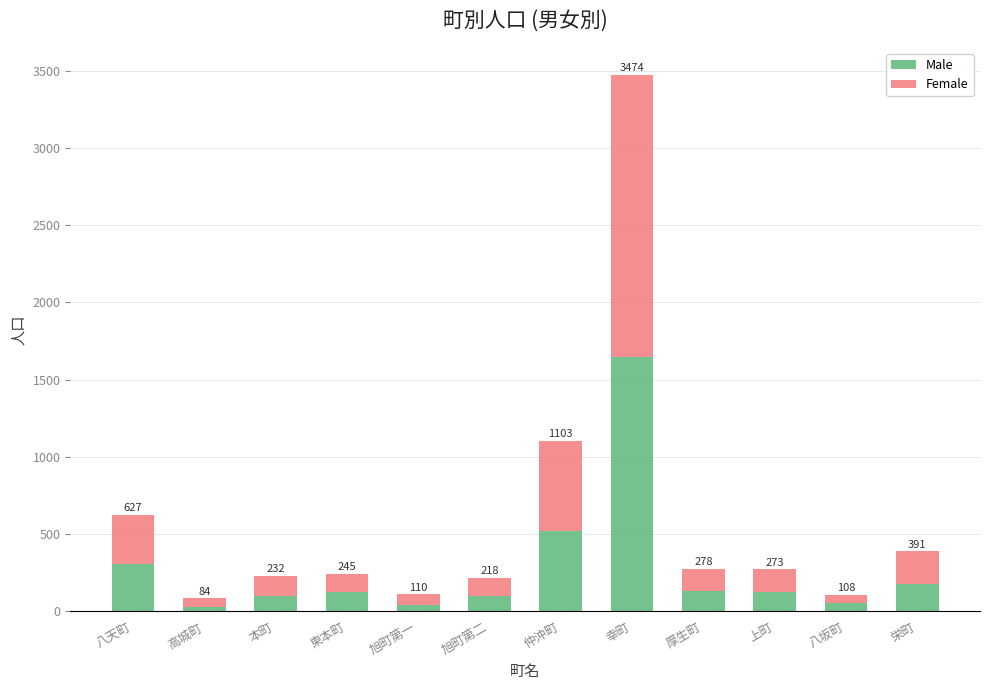

What are all the series names shown in the legend?

Male, Female